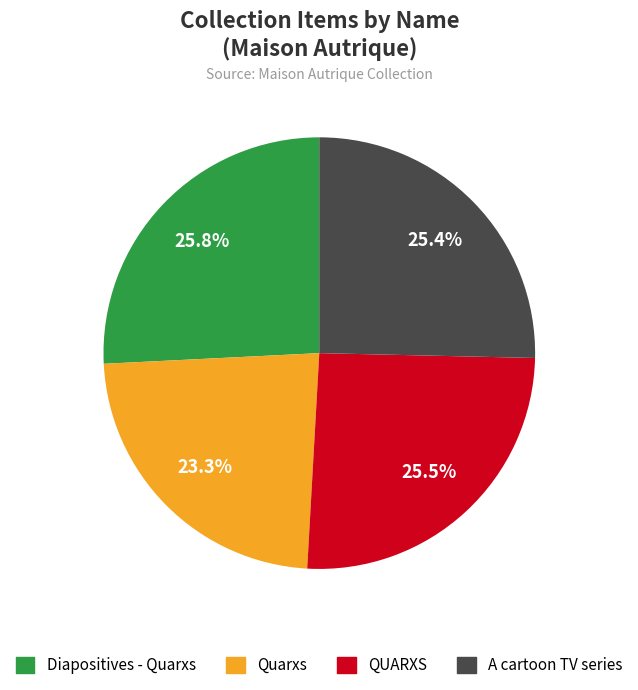

Is there any slice that represents more than half of the pie?

No